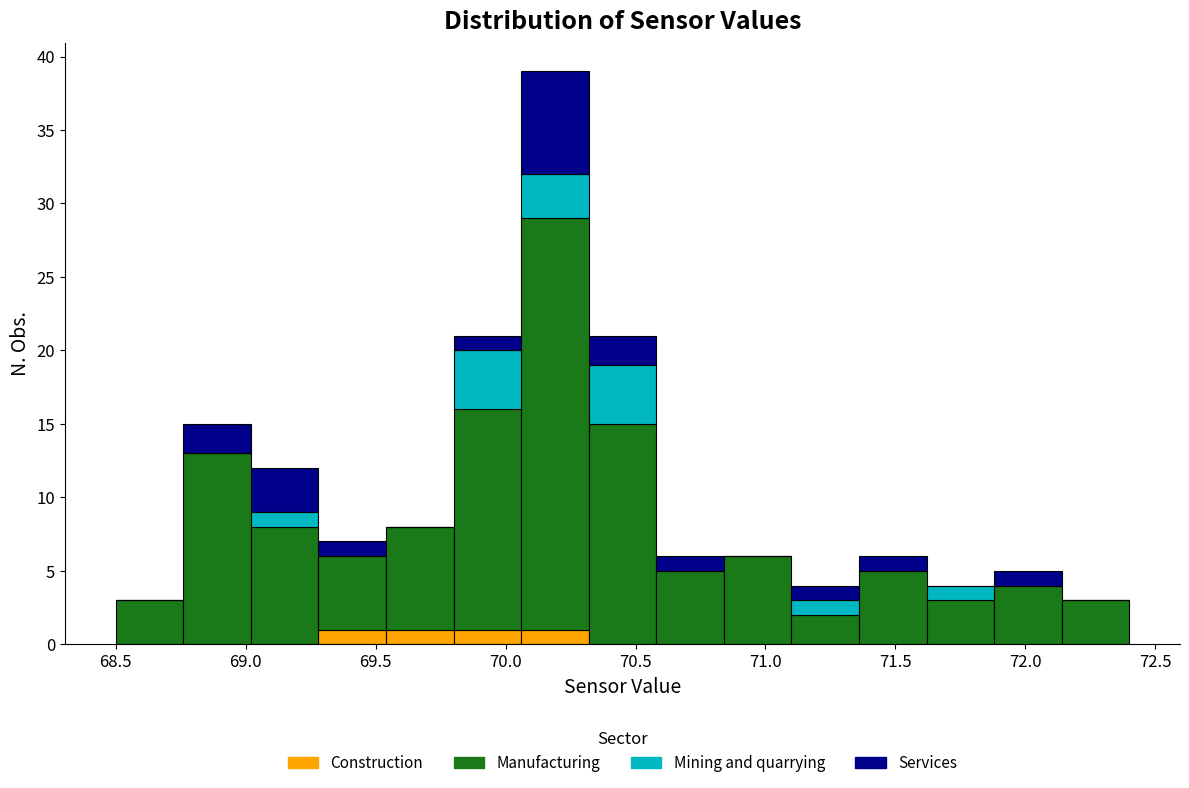

Which range on the x-axis has the tallest stacked bar (by total height)?

70.06 to 70.32